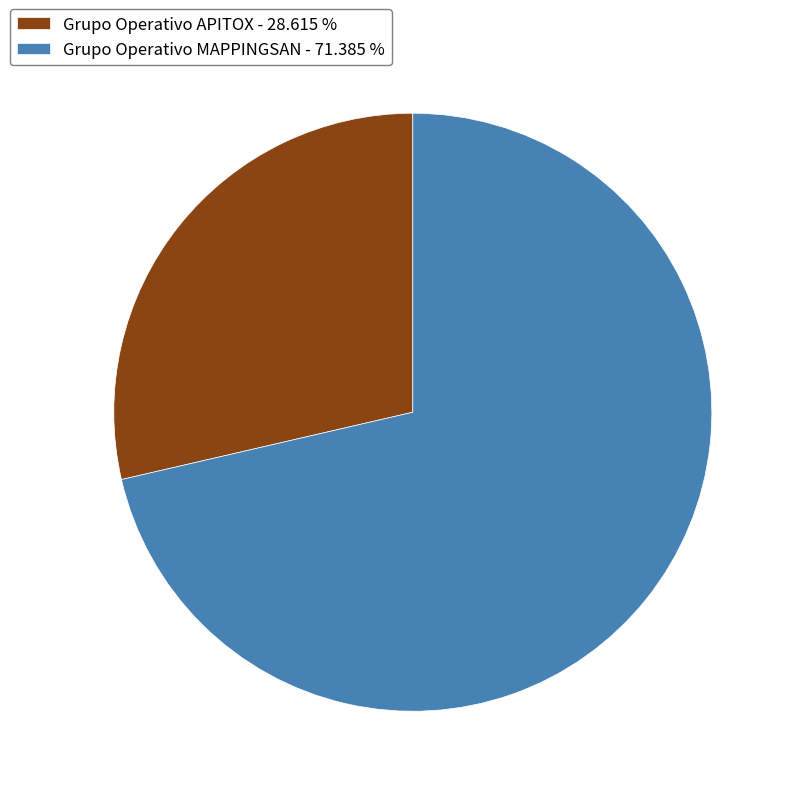

Which has a higher value, Grupo Operativo MAPPINGSAN - 71.385 % or Grupo Operativo APITOX - 28.615 %?

Grupo Operativo MAPPINGSAN - 71.385 %